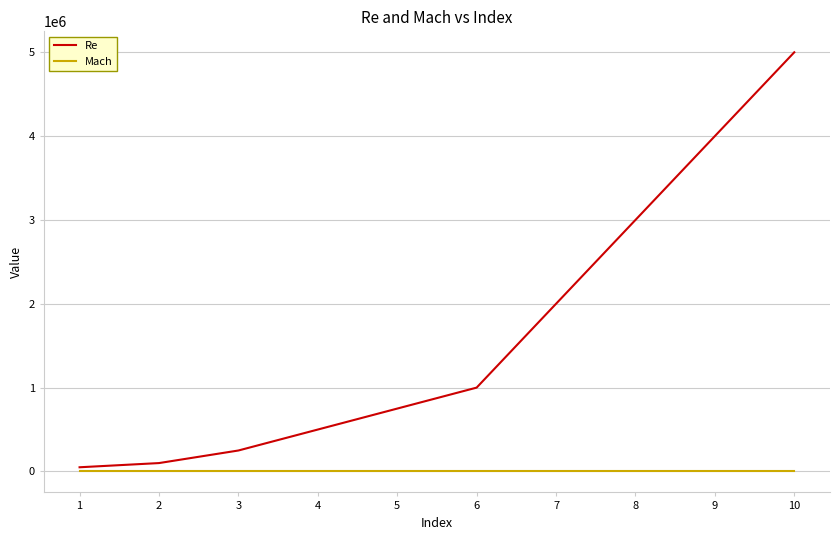

Rank the series by their maximum value, from lowest to highest.

Mach, Re